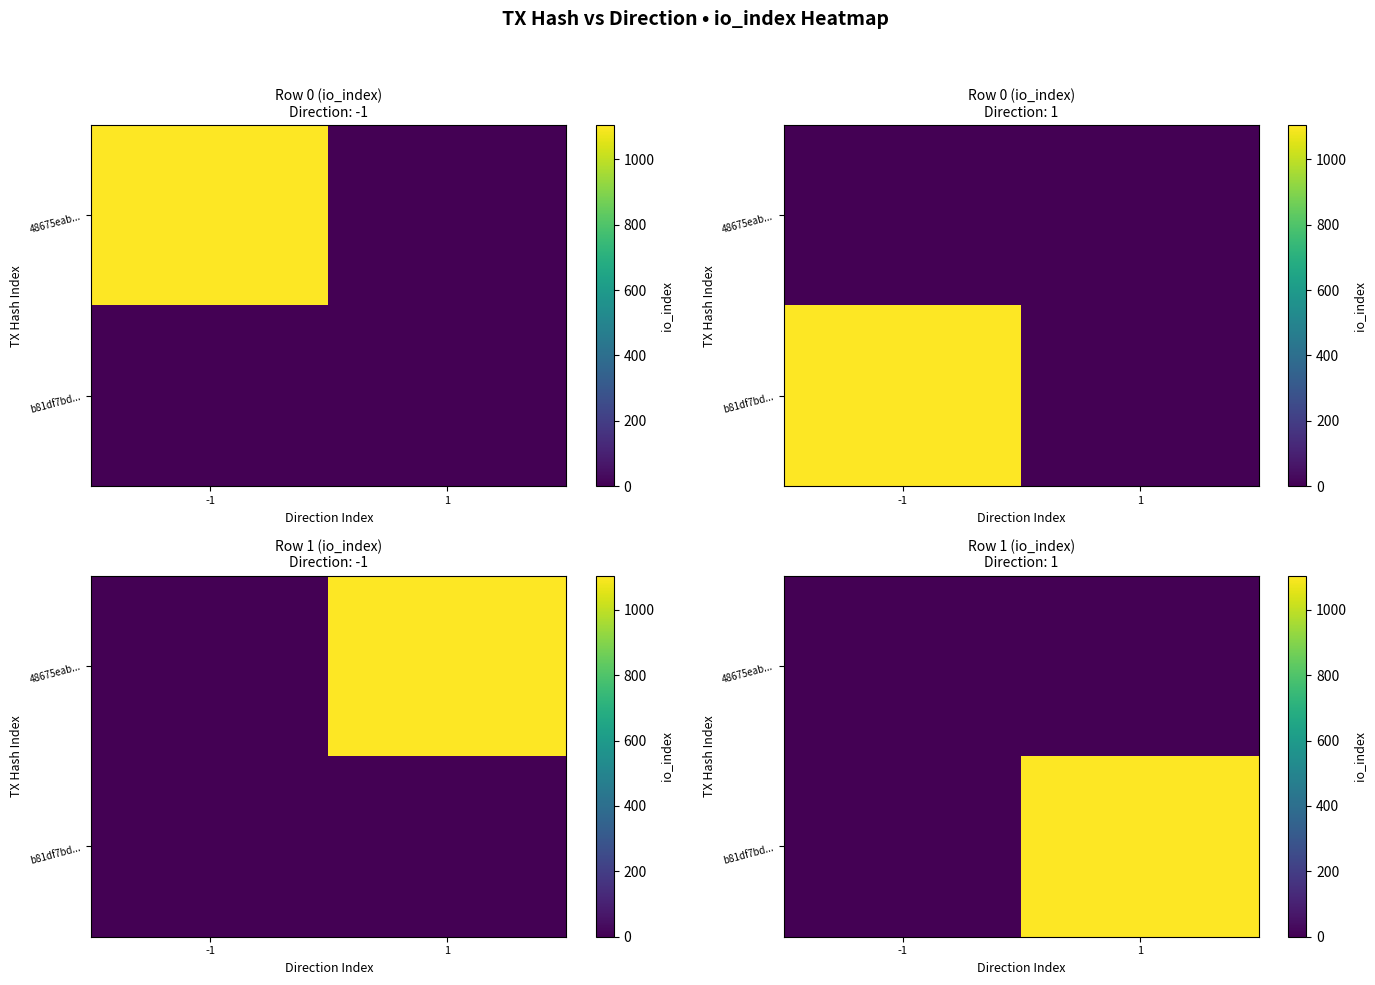

True or false: b81df7bd... has a value of 1105 at 1.

True